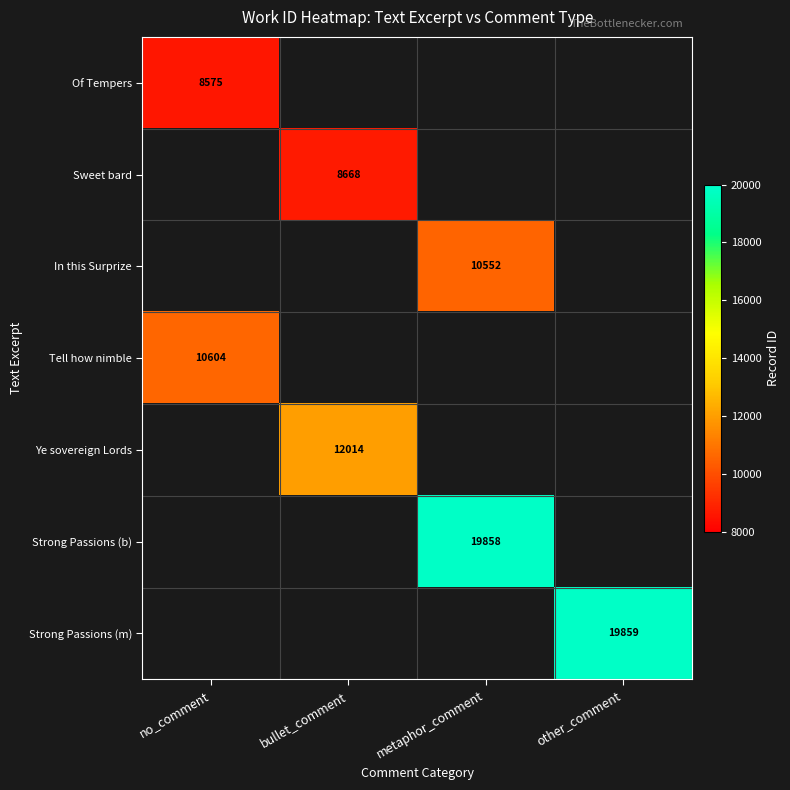

Is the value of Ye sovereign Lords at bullet_comment greater than the value of Sweet bard at bullet_comment?

Yes